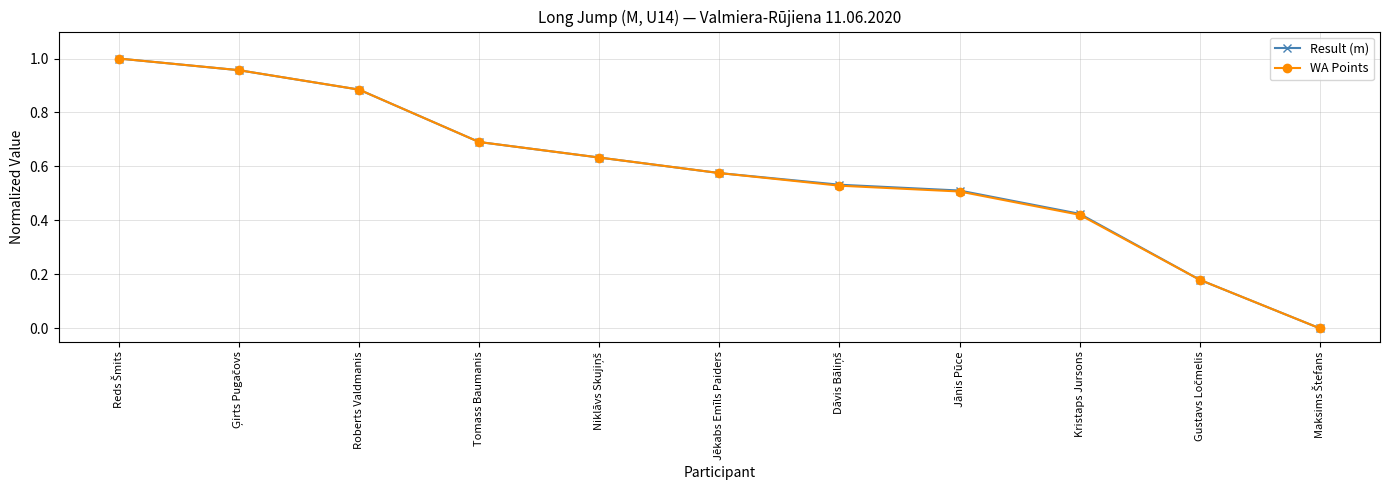

What is the label of the 6th point from the right?

Jēkabs Emīls Paiders